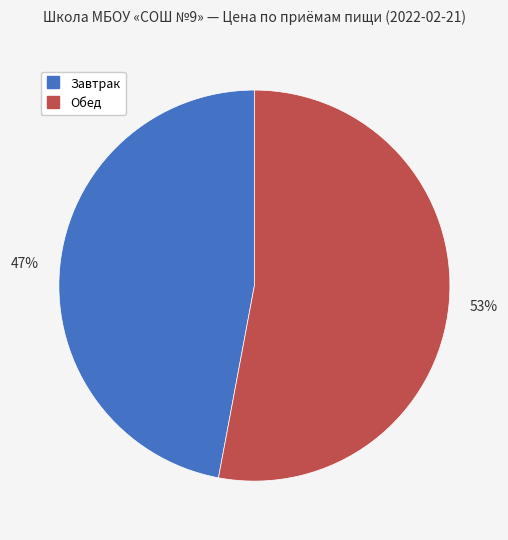

Does any single category account for the majority?

Yes